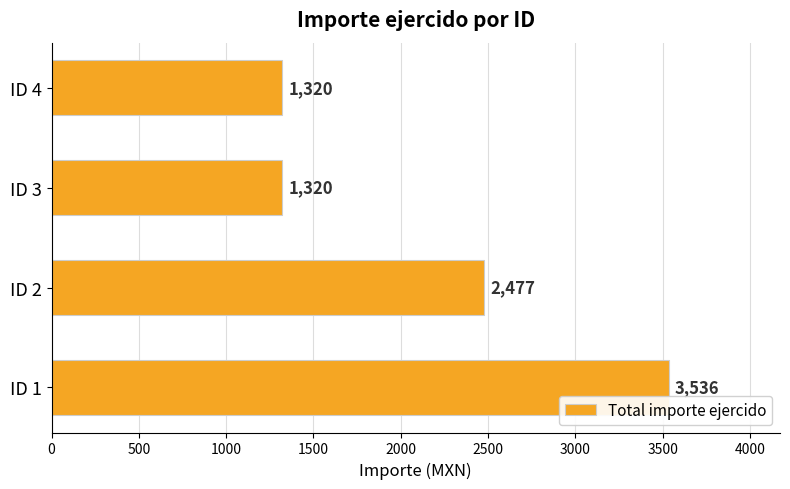

Are the bars grouped side by side (vs. stacked)?

No